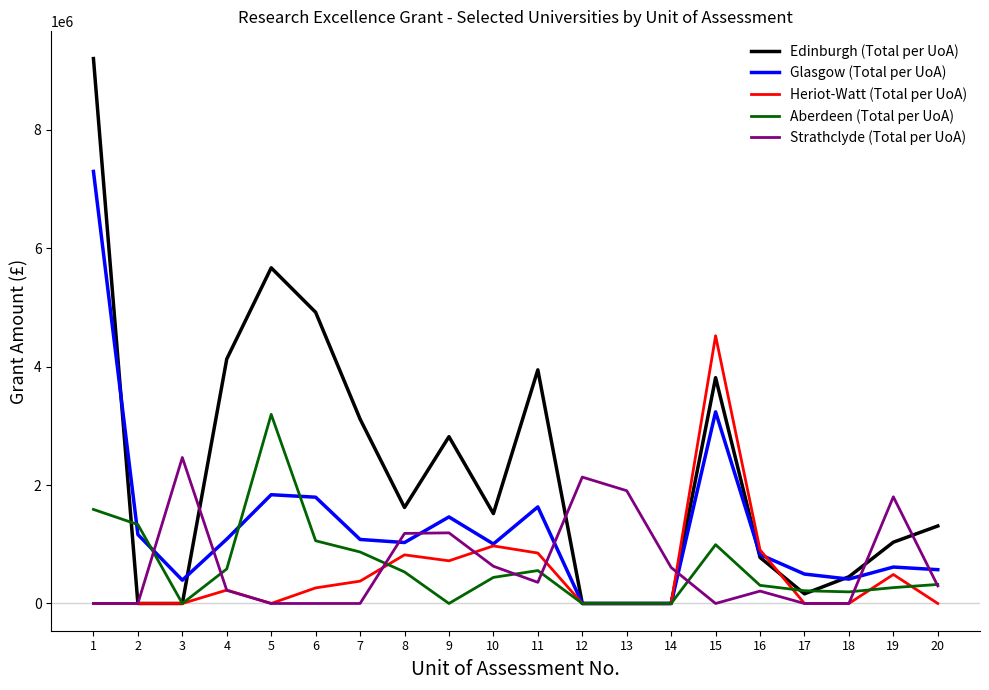

What is the spread (max minus min) of values at 10?

1077802.1